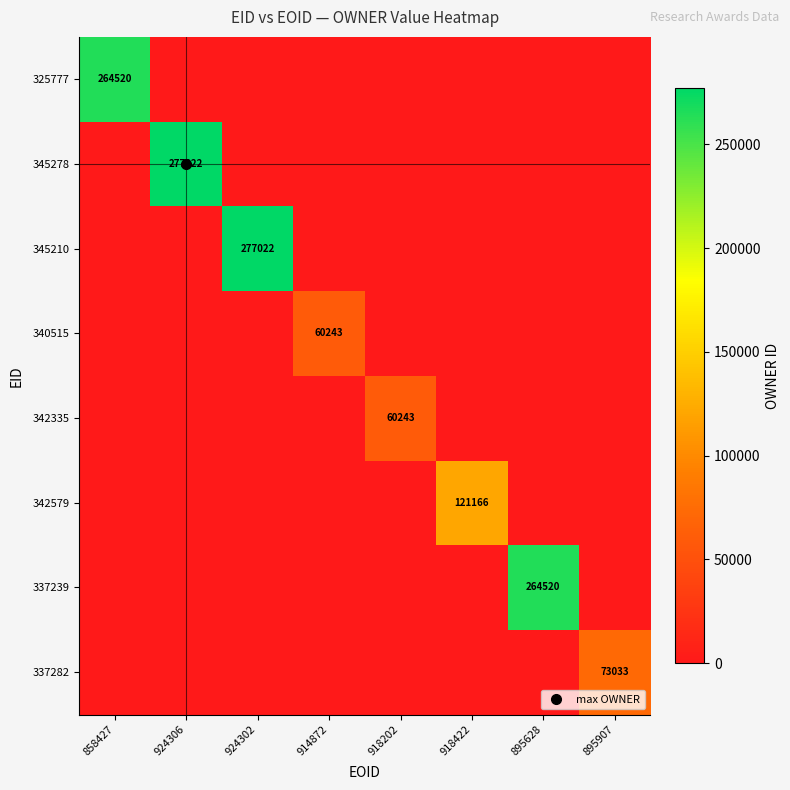

Is it true that 342335 equals -19123 at 895628?

False